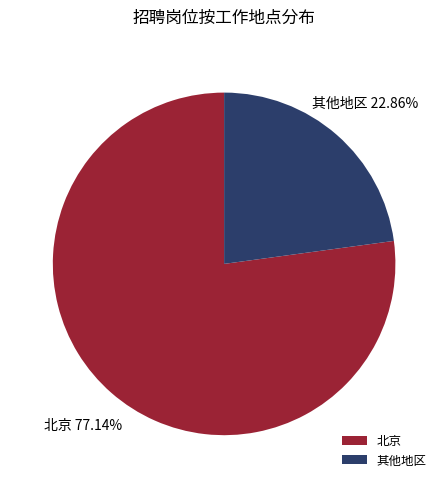

Between 北京 and 其他地区, which is larger?

北京